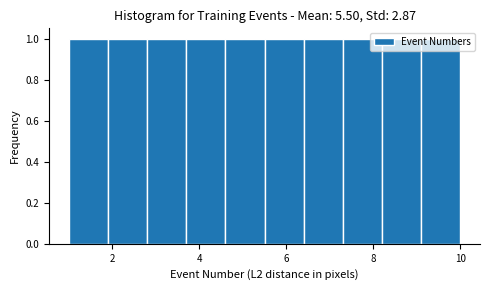

How tall is the bar that spans 1.9 to 2.8 on the x-axis? Neither the bar edges nor the heights are printed on the chart, so give them approximately, as read against the axes.

1